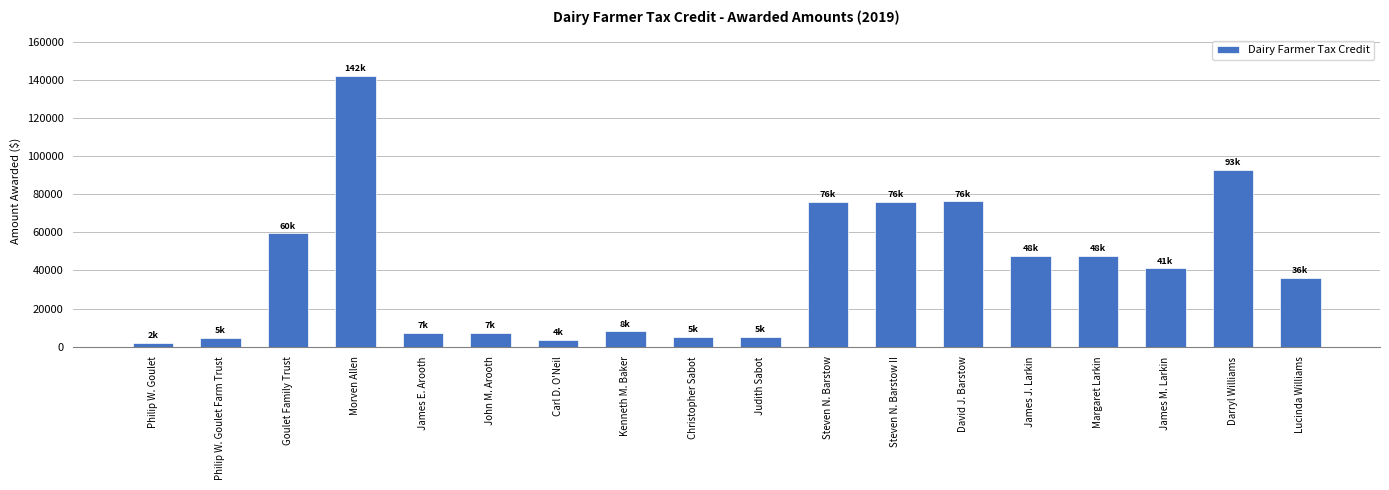

Is it true that the value at Darryl Williams is 92660.8?

True